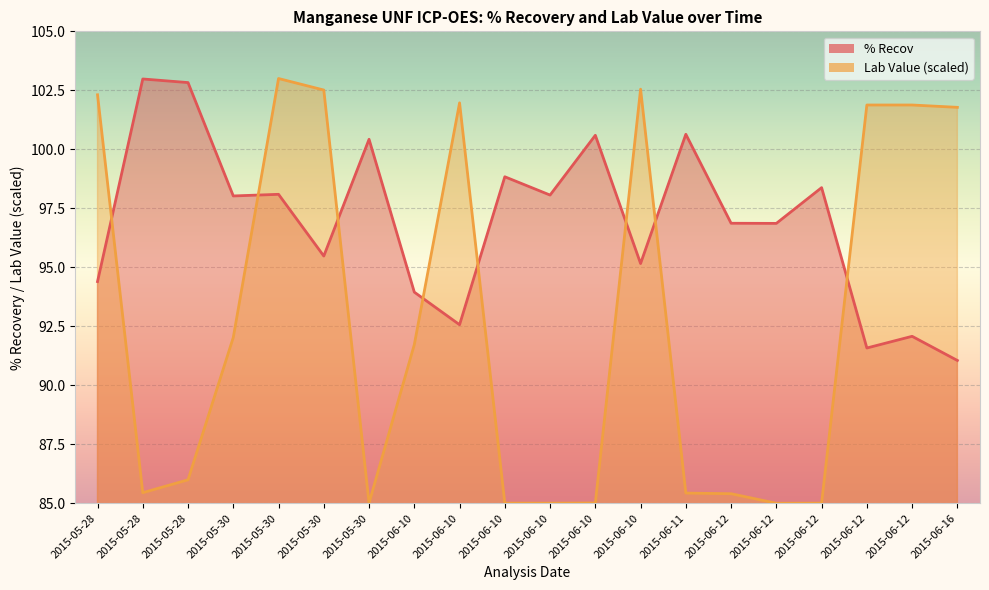

The % Recov series shows 37.6 at 2015-05-28. True or false?

False